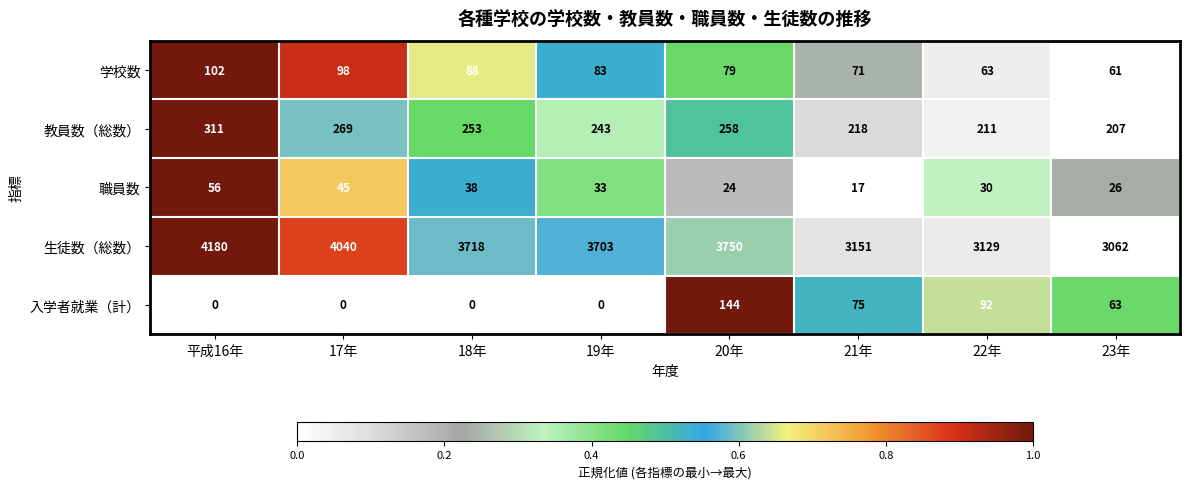

Which series has the widest spread of values?

生徒数（総数）